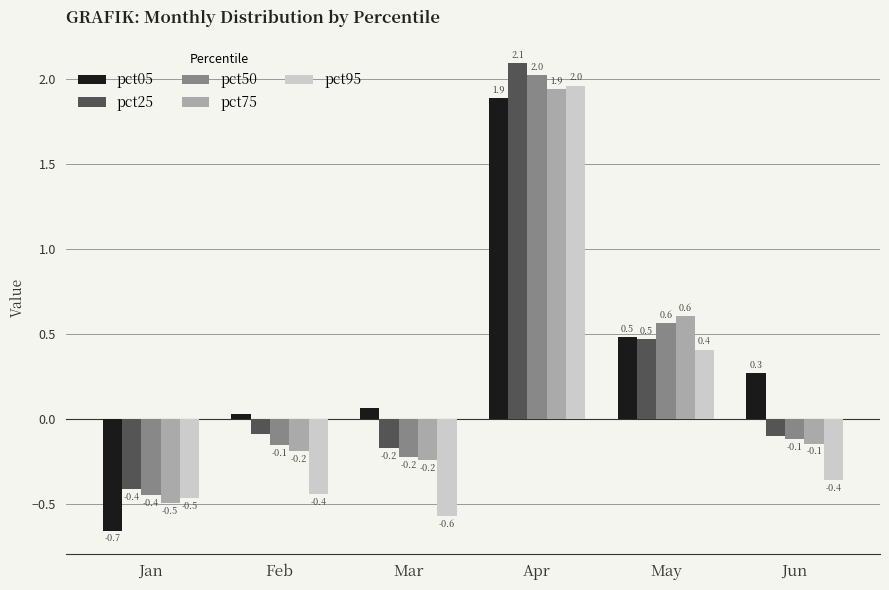

Is it true that pct75 equals -0.2 at Jan?

False